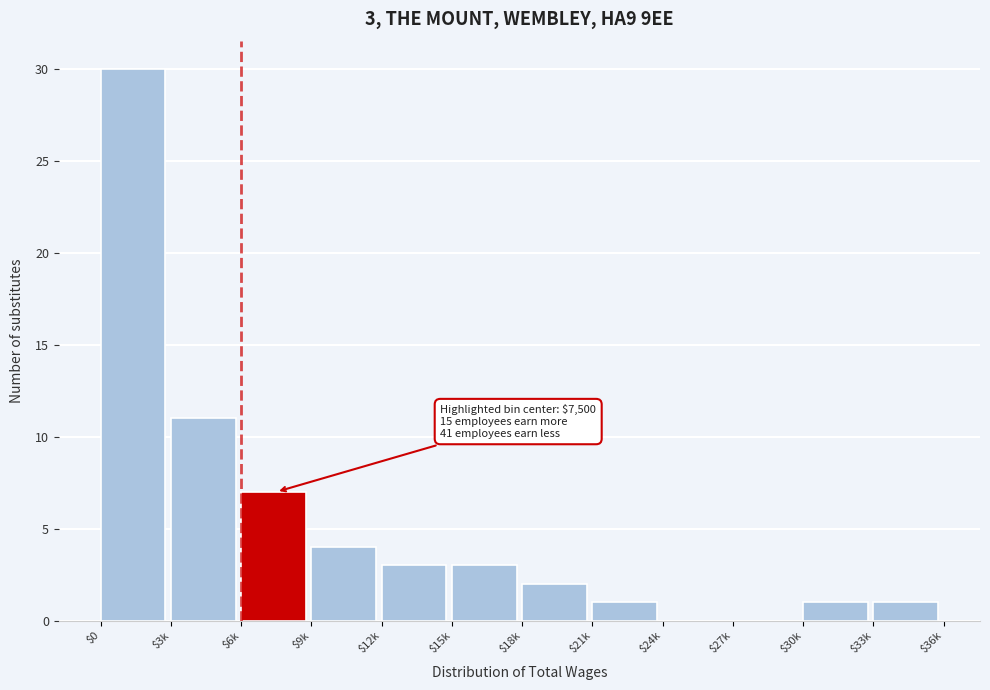

What is the maximum value shown in the chart?

30